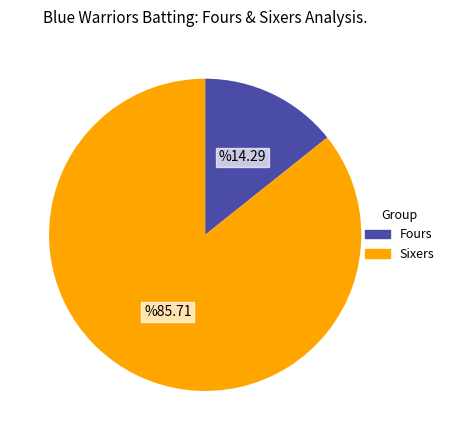

The Sixers slice represents 73% of the pie. True or false?

False